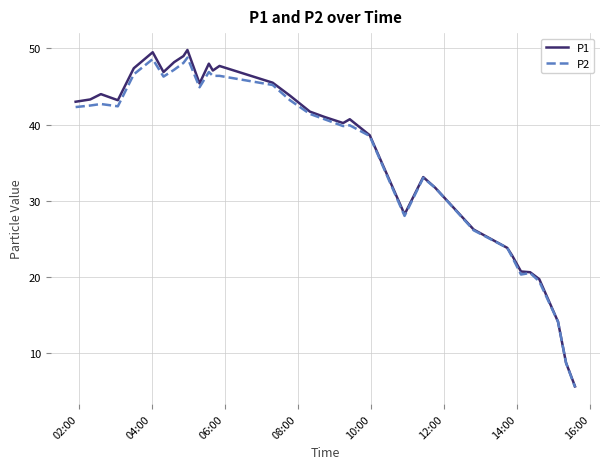

What is the lowest value of the P2 series?

5.5